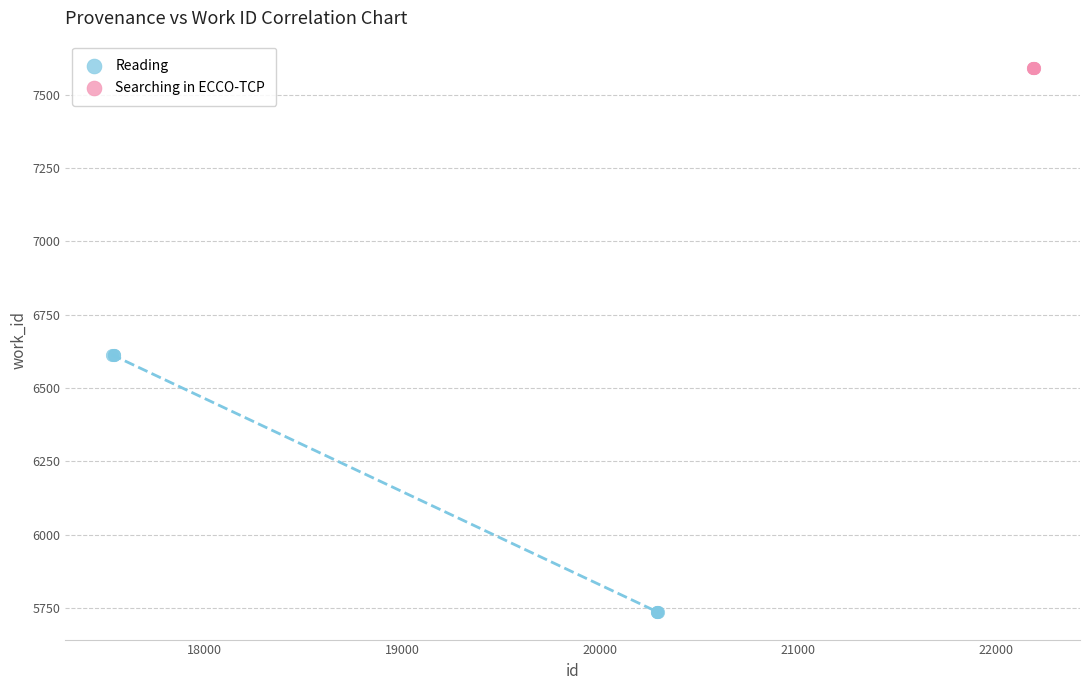

Which series contains the lowest Y value?

Reading